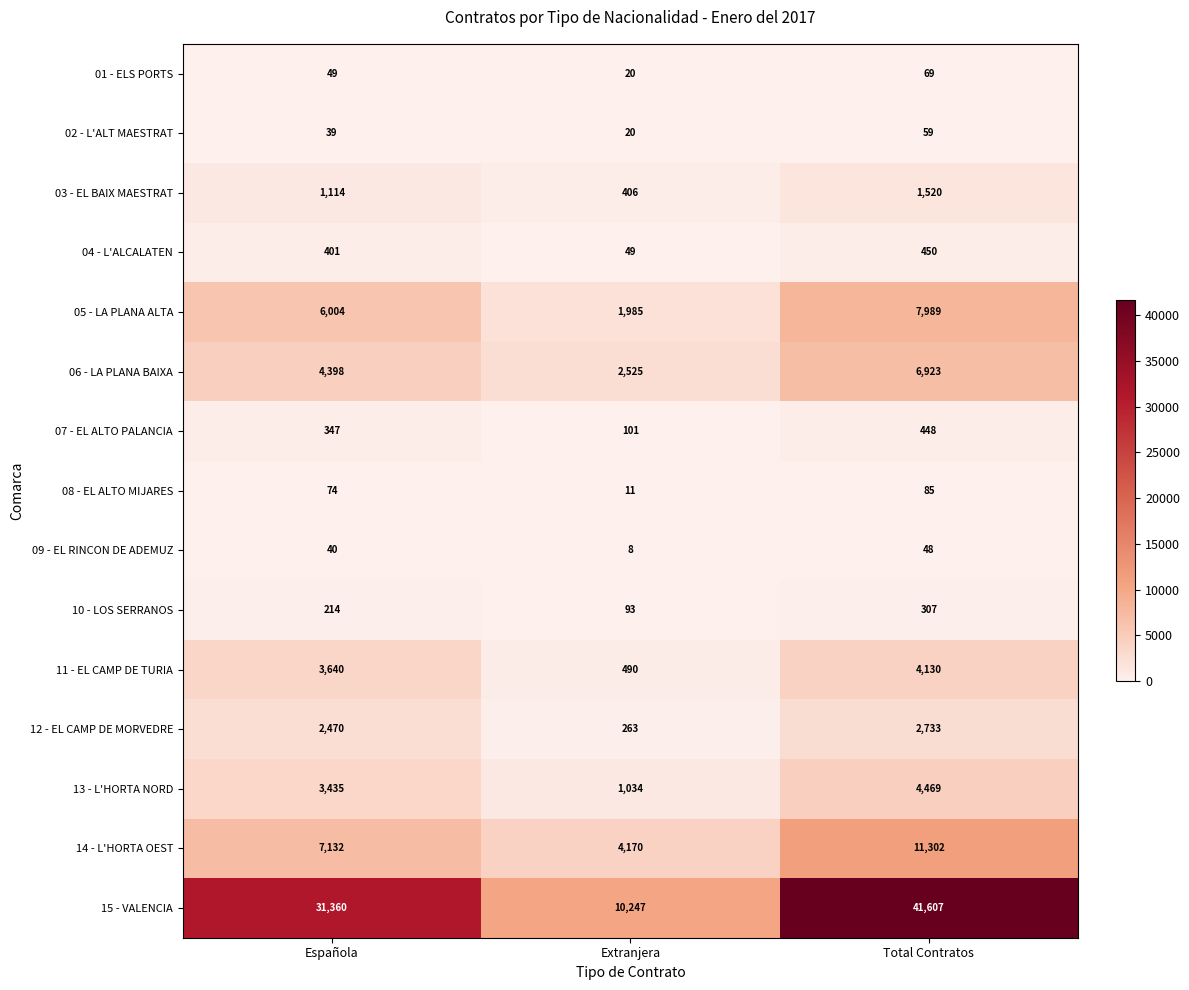

Which category has the lowest value across all series?

Extranjera